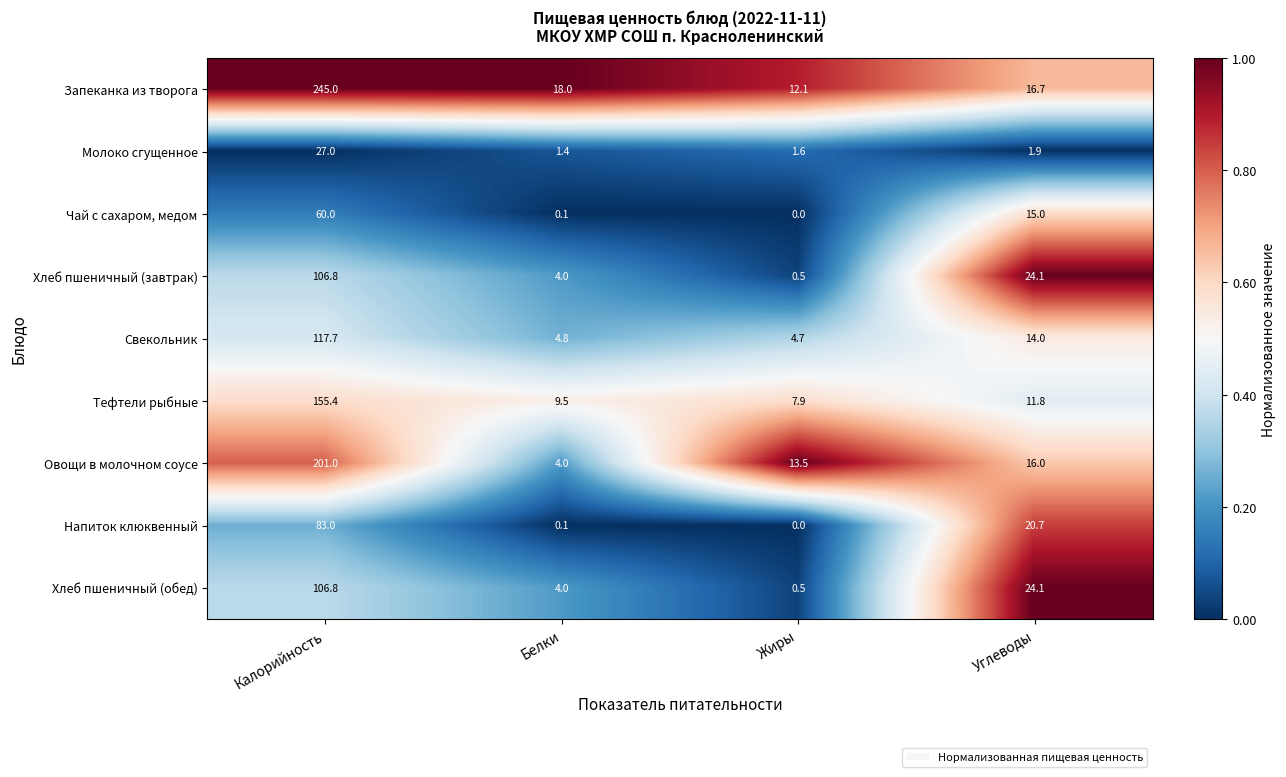

Which category has the lowest value across all series?

Жиры